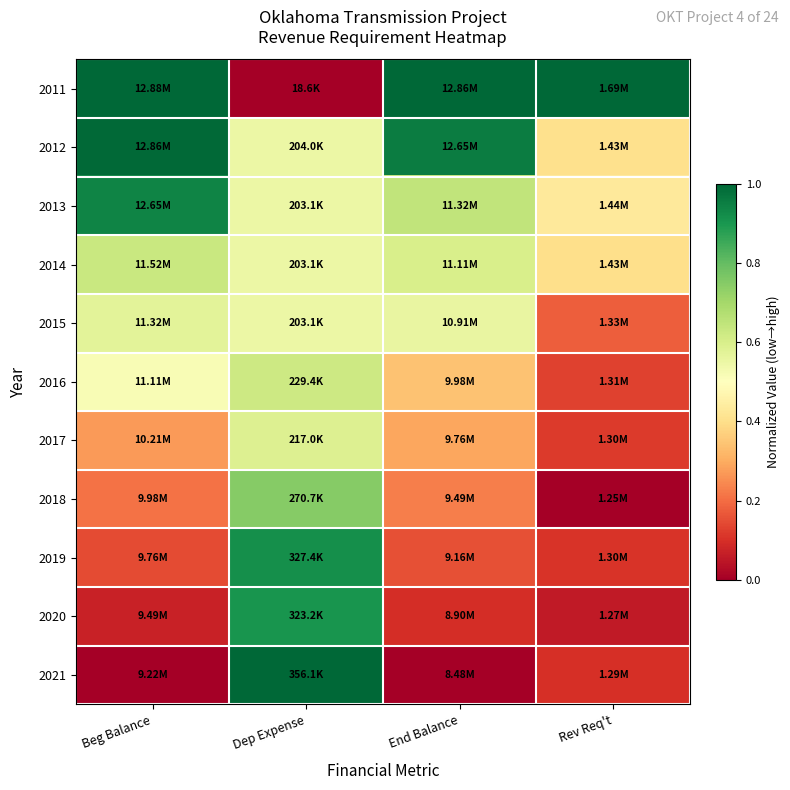

What is the difference between the highest and lowest values at Beg Balance?

1.0